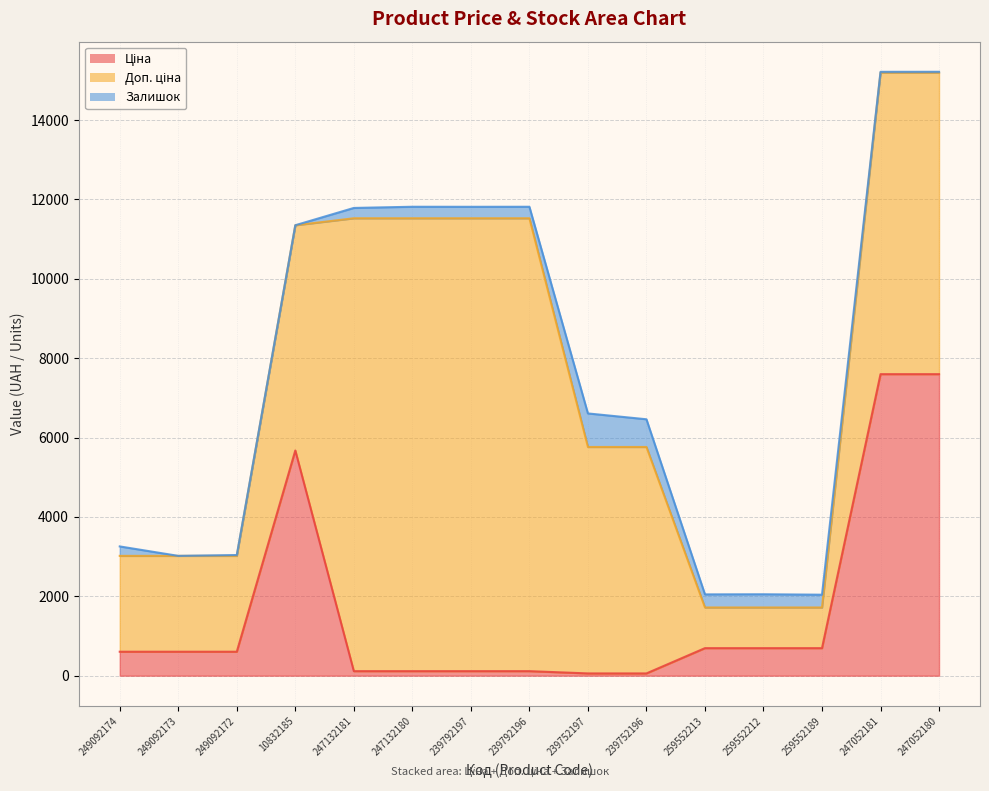

Is the value of Ціна at 247132180 greater than the value of Залишок at 249092173?

Yes